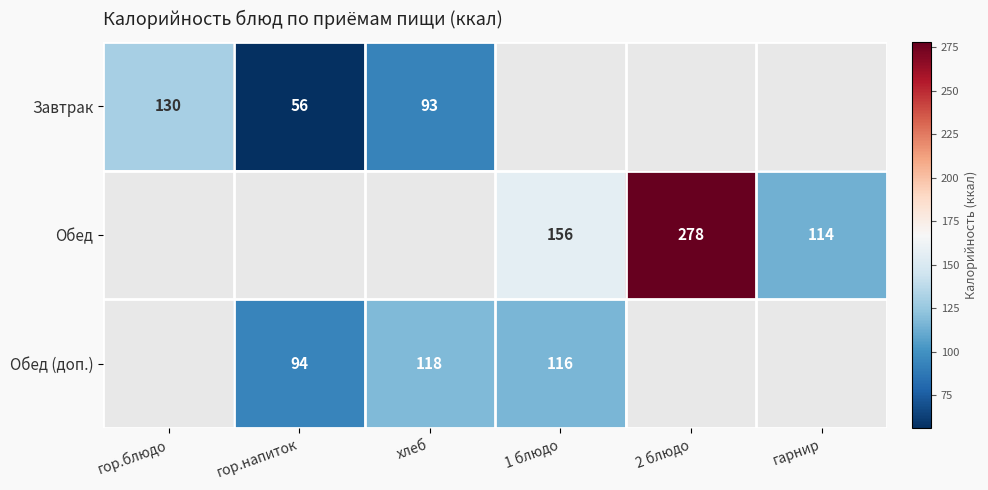

What is the difference between the Обед (доп.) values at хлеб and гор.напиток?

24